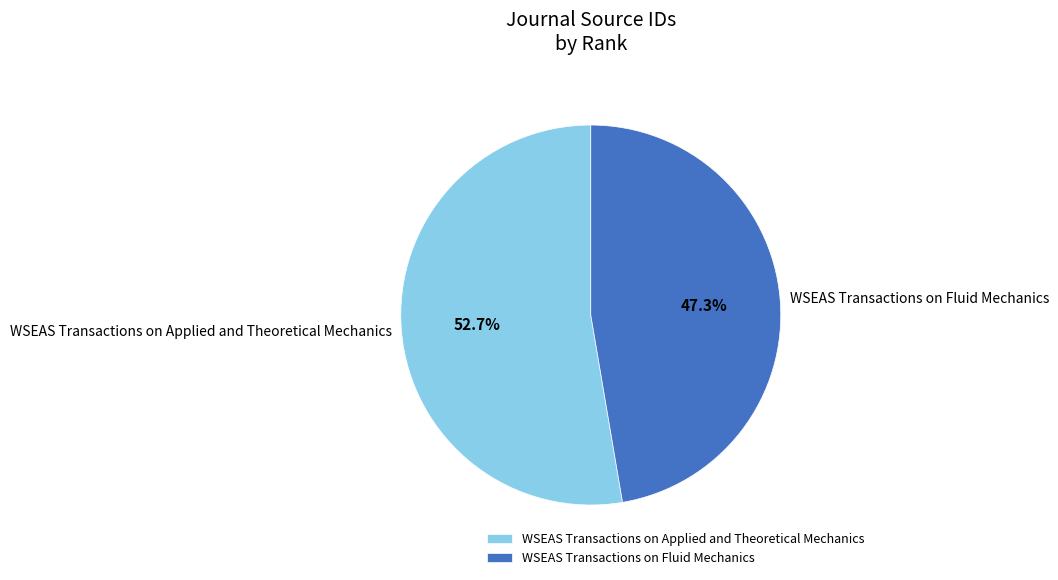

Between WSEAS Transactions on Applied and Theoretical Mechanics and WSEAS Transactions on Fluid Mechanics, which is larger?

WSEAS Transactions on Applied and Theoretical Mechanics